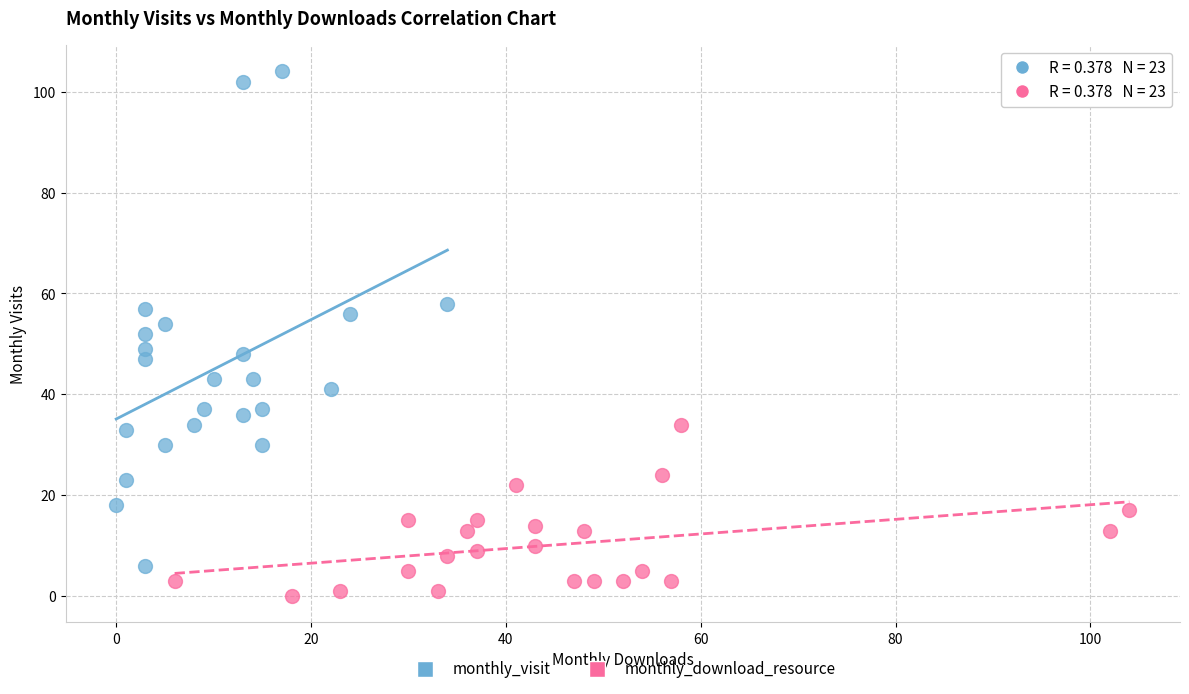

Which series contains the lowest Y value?

monthly_download_resource